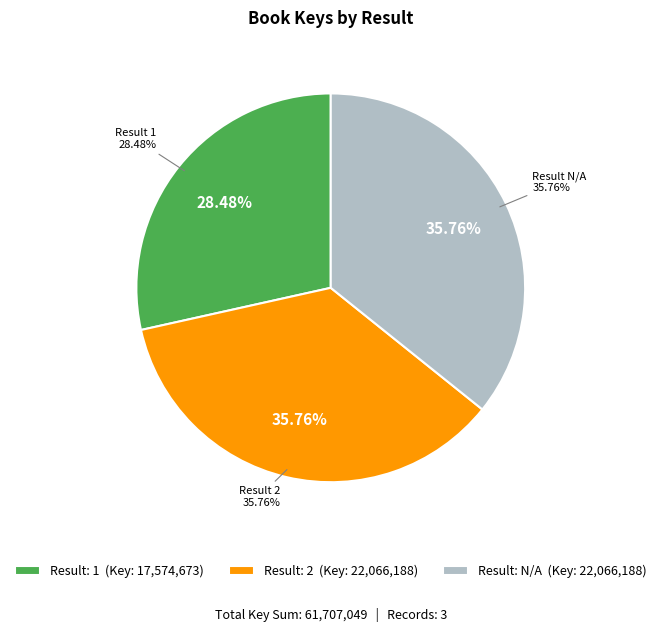

To the nearest percent, what portion does 1 represent?

28%